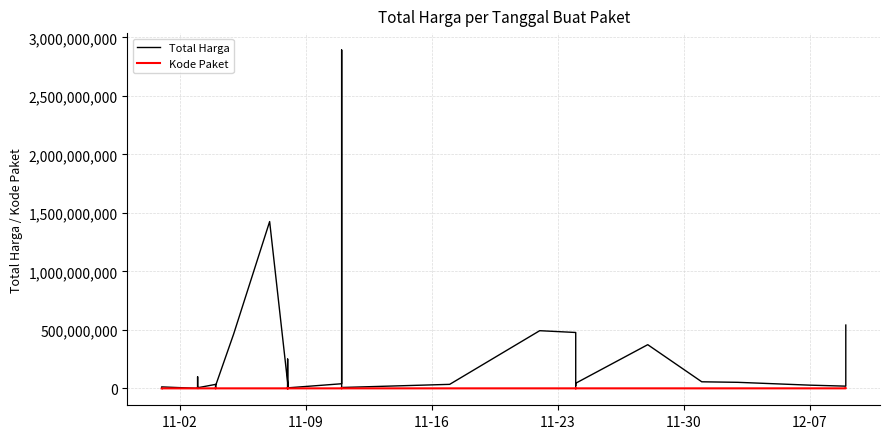

How many distinct data groups are displayed?

2